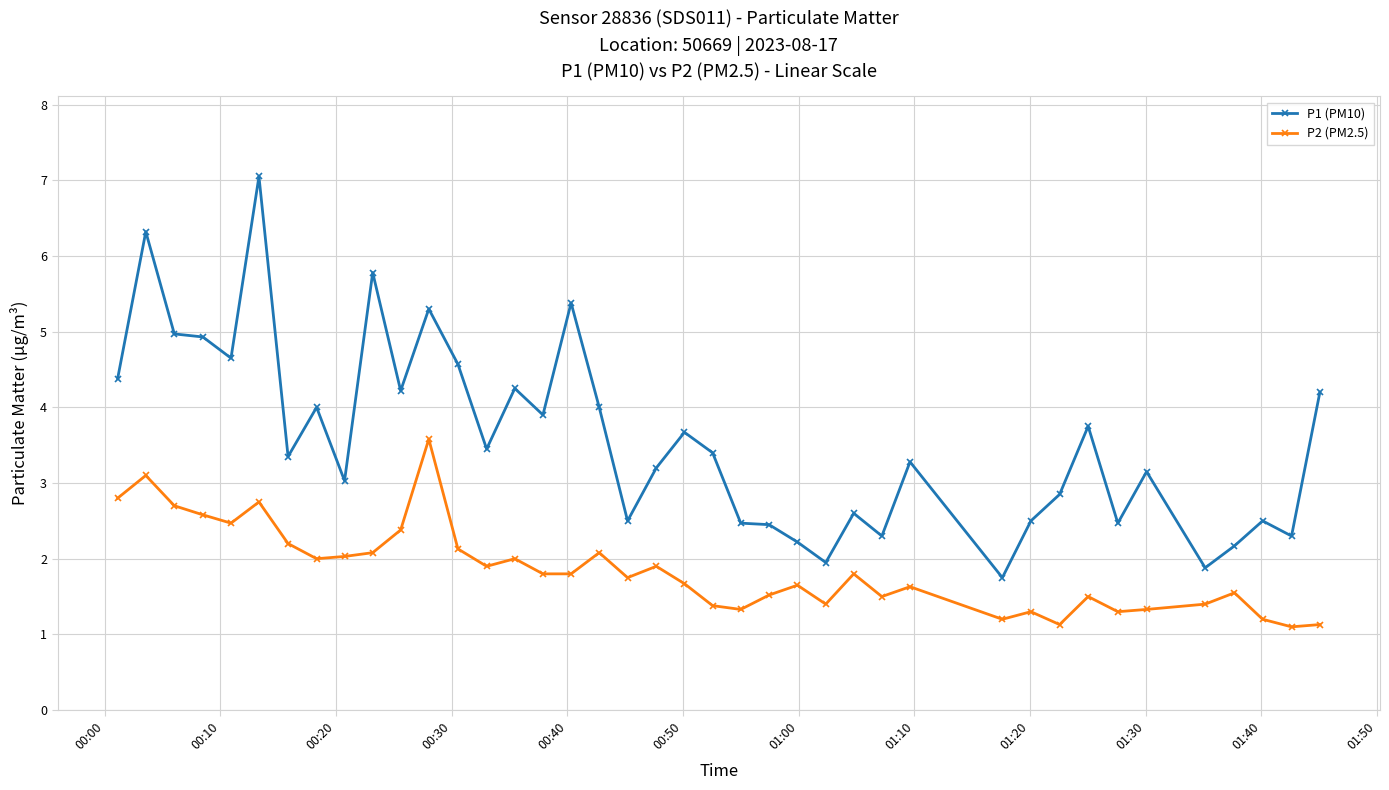

What is the smallest value displayed?

1.1